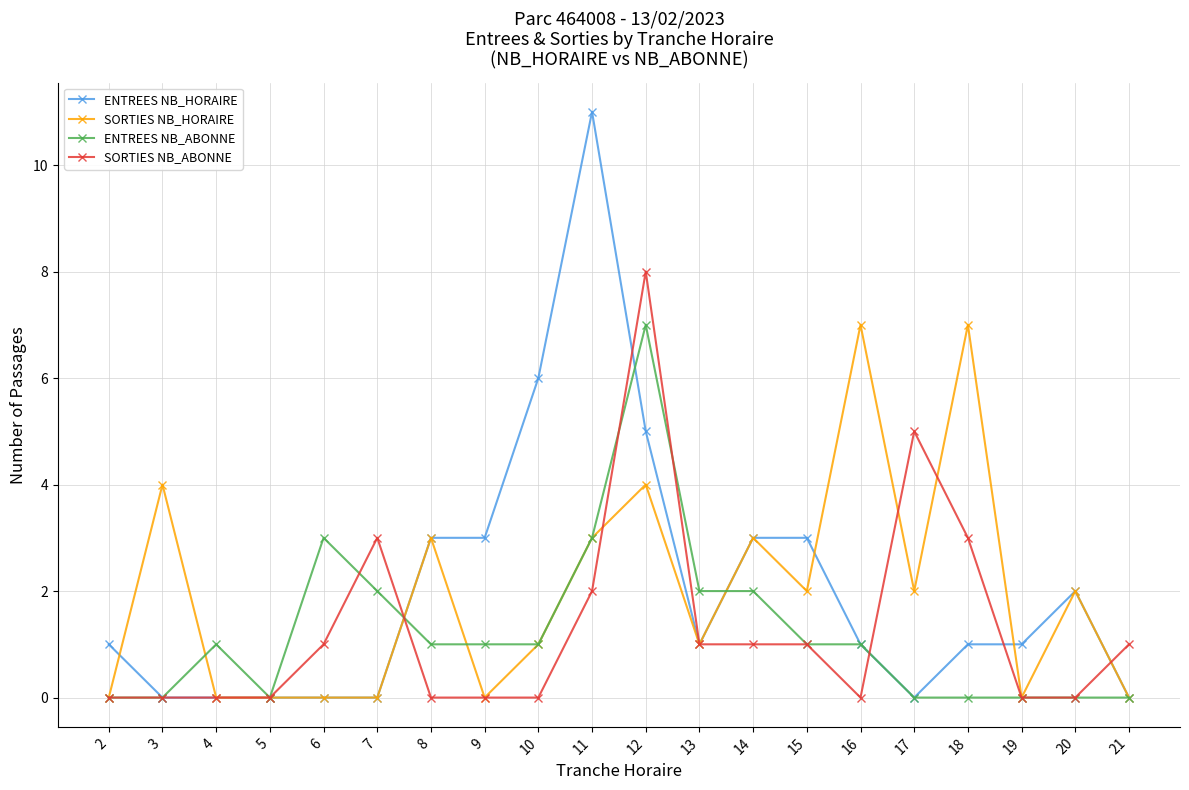

Which series has the largest range (max minus min)?

ENTREES NB_HORAIRE